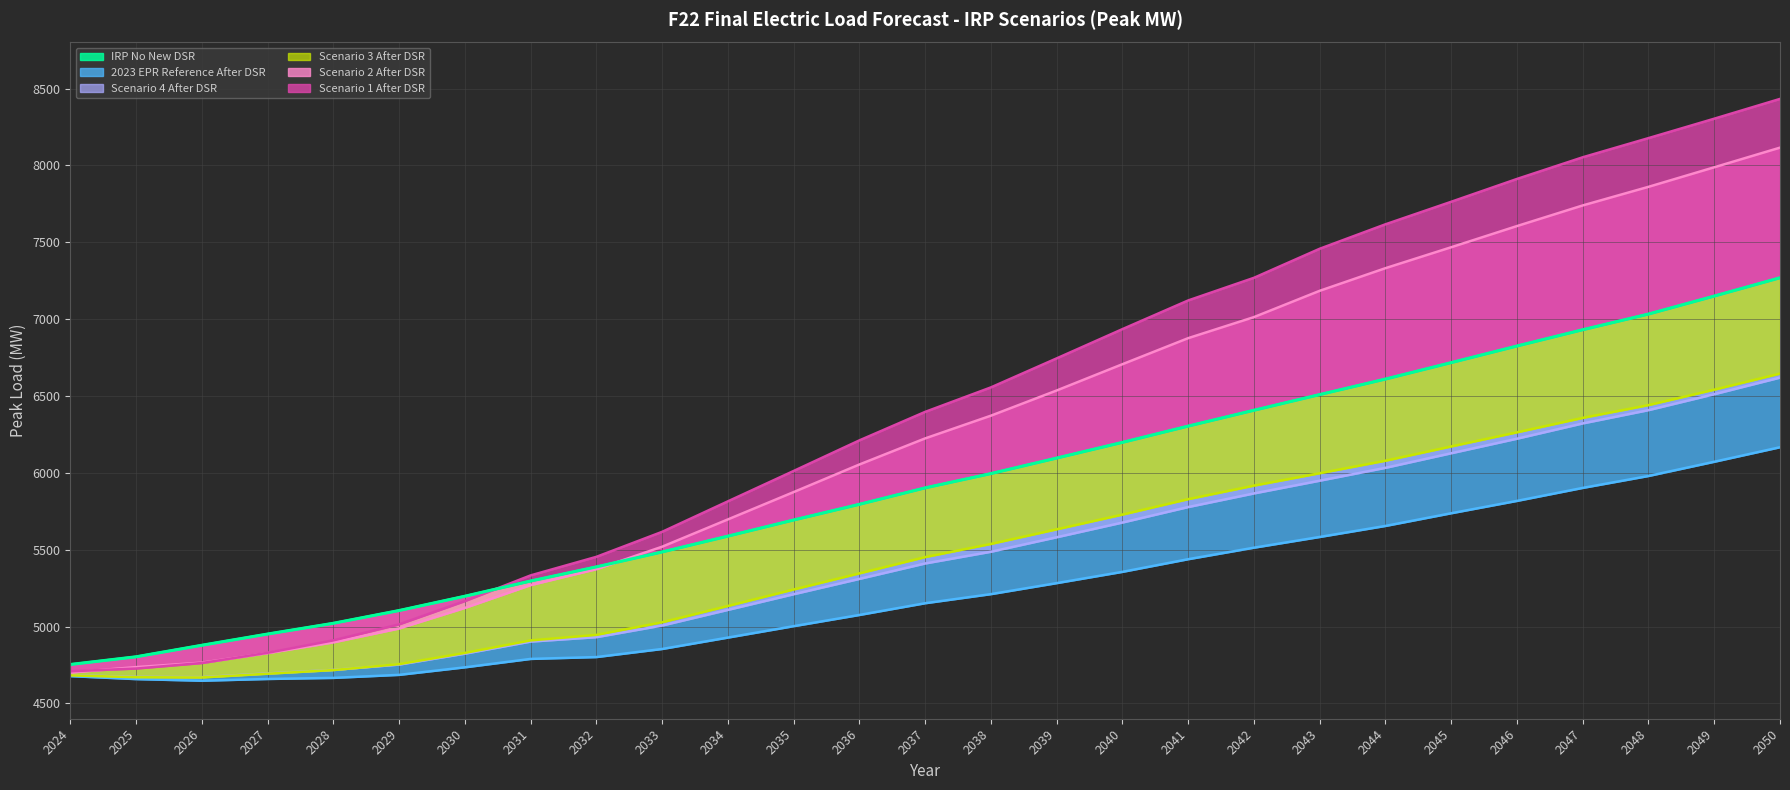

What is the value of the IRP No New DSR point at the 15th from the left?

5995.0